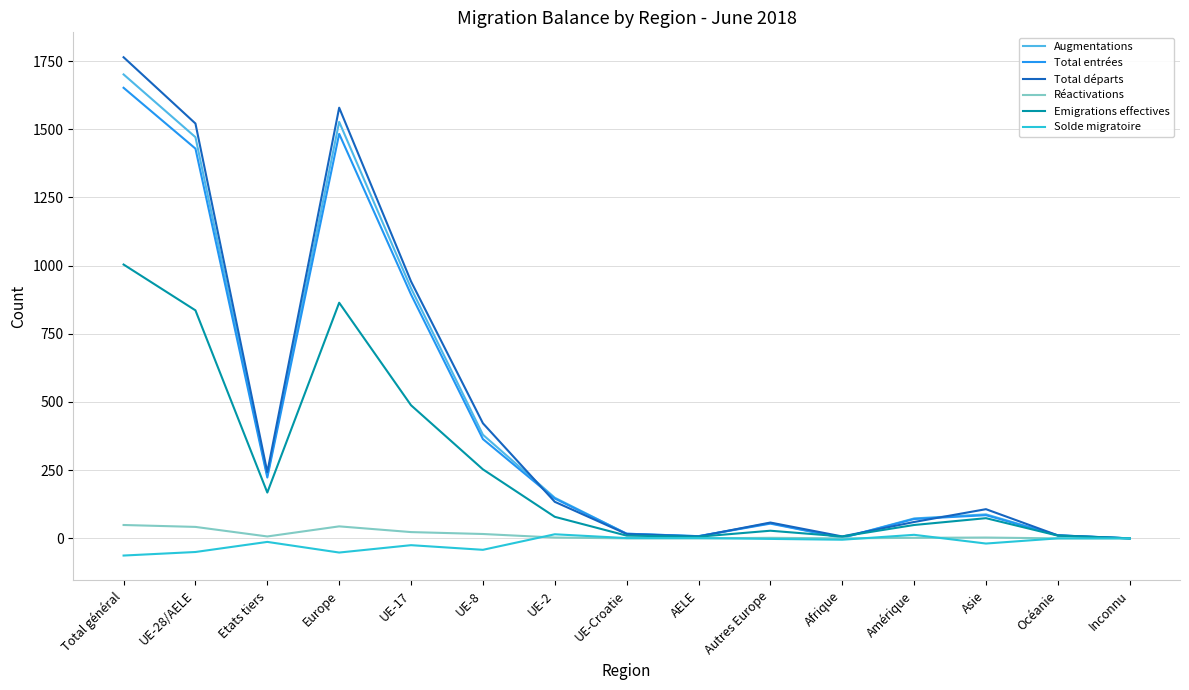

Which label corresponds to the largest value in the chart?

Total général